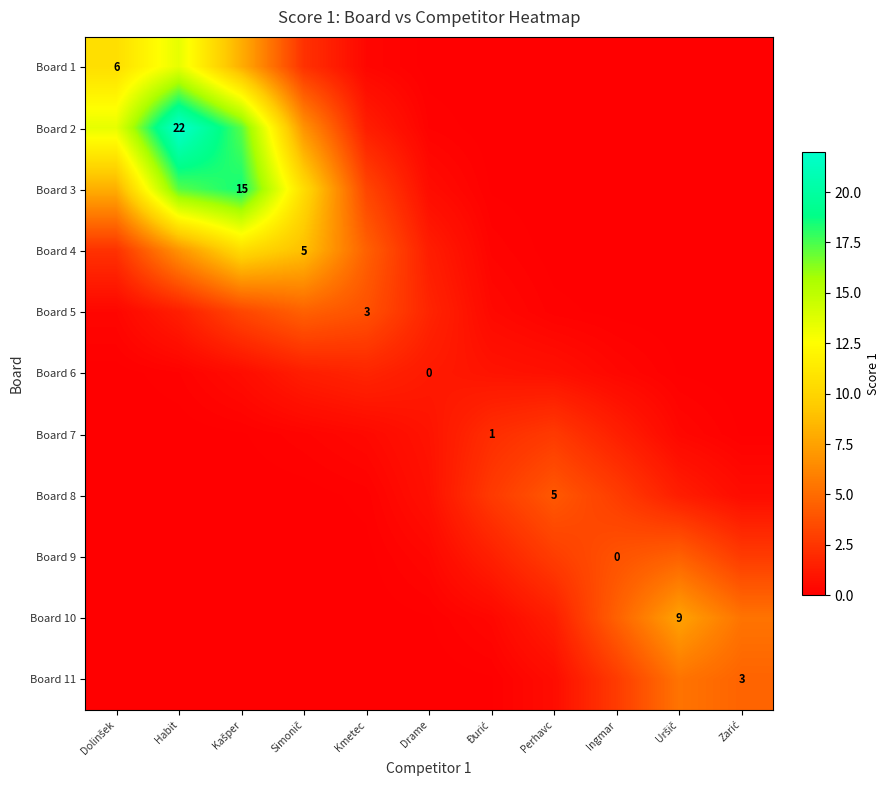

At Zarić, list the series in order from largest to smallest.

Board 10, Board 11, Board 9, Board 8, Board 7, Board 6, Board 5, Board 4, Board 3, Board 2, Board 1